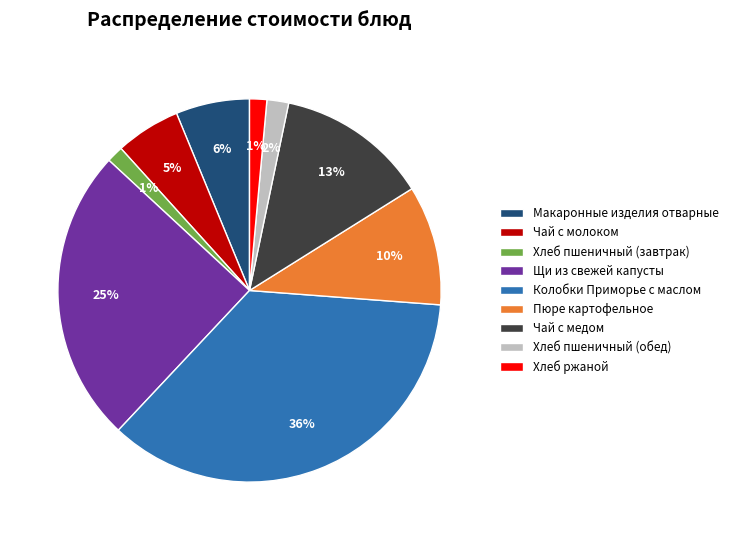

How many slices are in this pie chart?

9